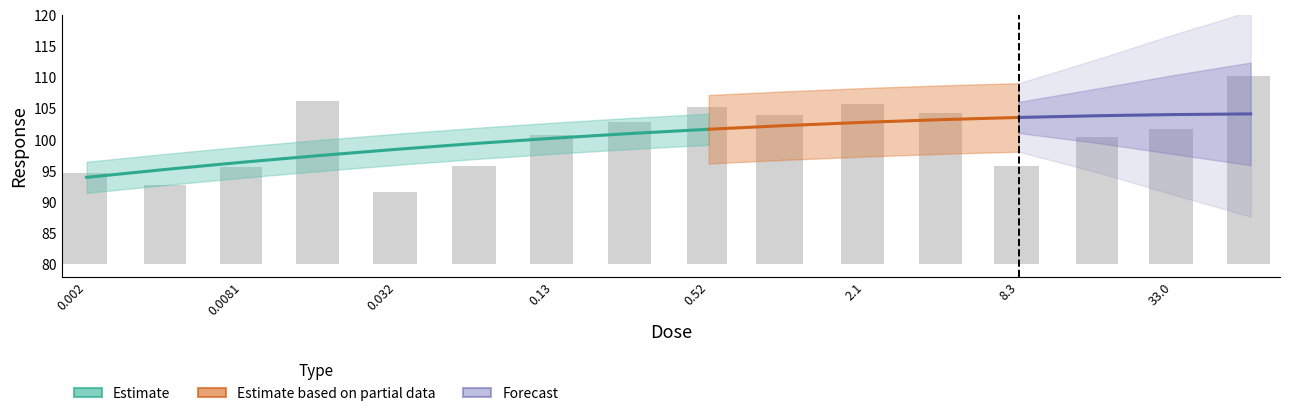

Rank the categories by value from highest to lowest.

66.0, 0.016, 2.1, 0.52, 4.2, 1.0, 0.26, 33.0, 0.13, 17.0, 0.065, 8.3, 0.0081, 0.002, 0.0041, 0.032